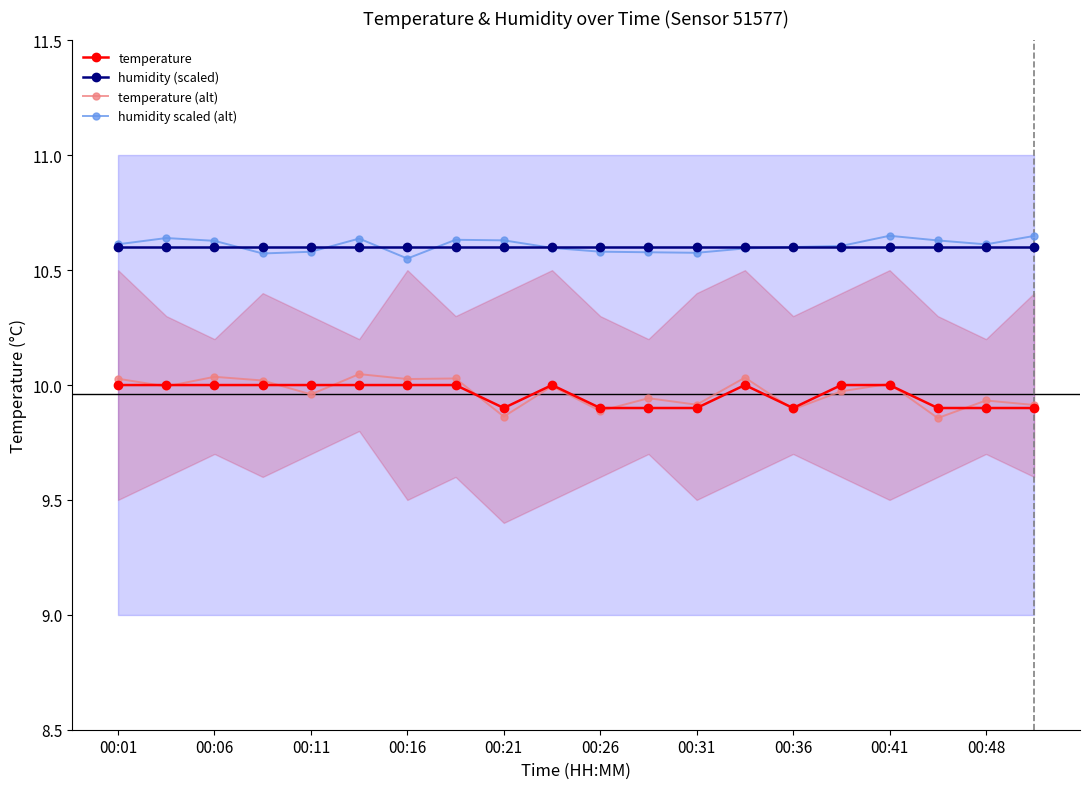

The value of humidity scaled (alt) at 00:11 is 10.6. True or false?

True